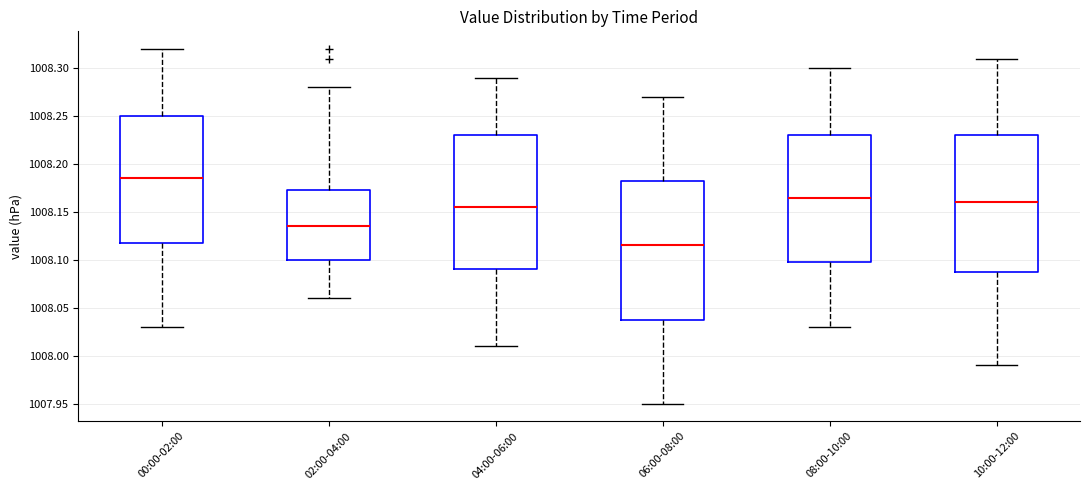

Where is the upper edge of the box for 04:00-06:00 on the y-axis? The values are not printed on the chart, so give them approximately, as read against the axis.

1008.230